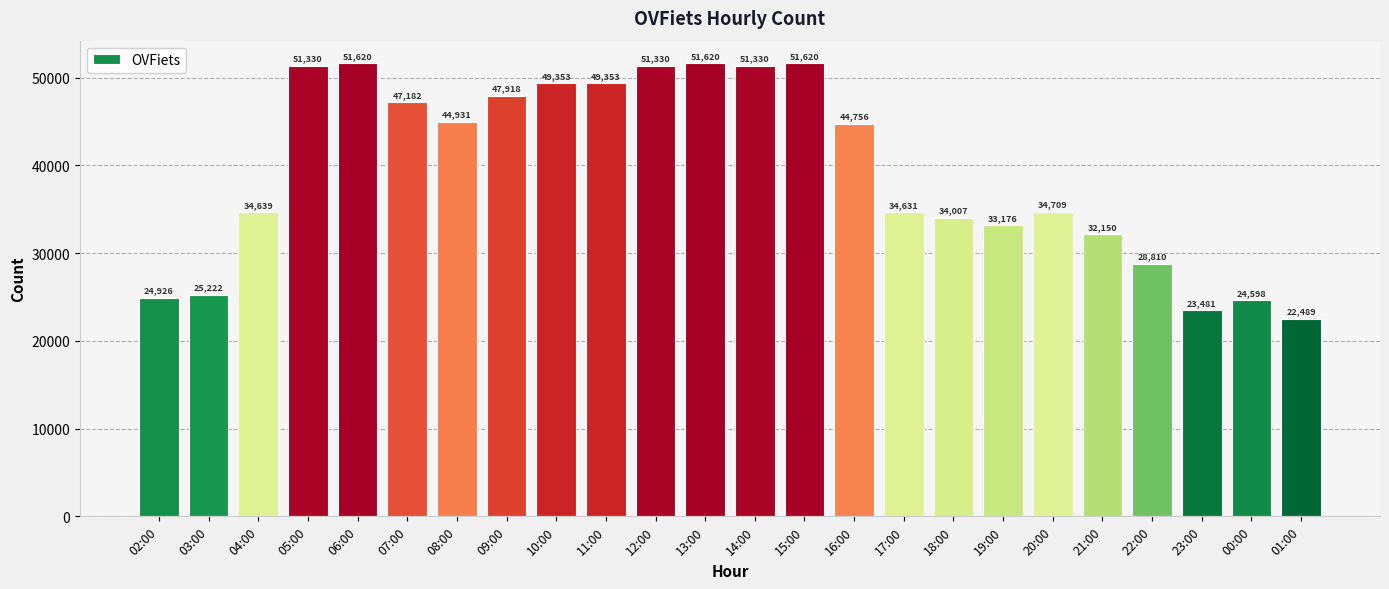

What is the average value?

39383